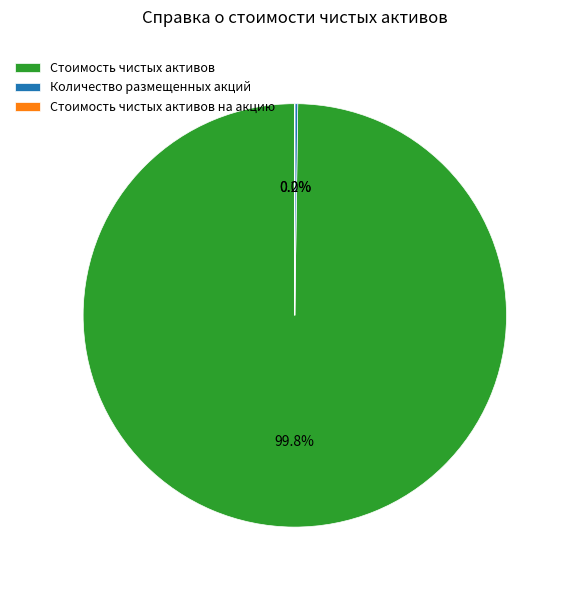

Does any single category account for the majority?

Yes